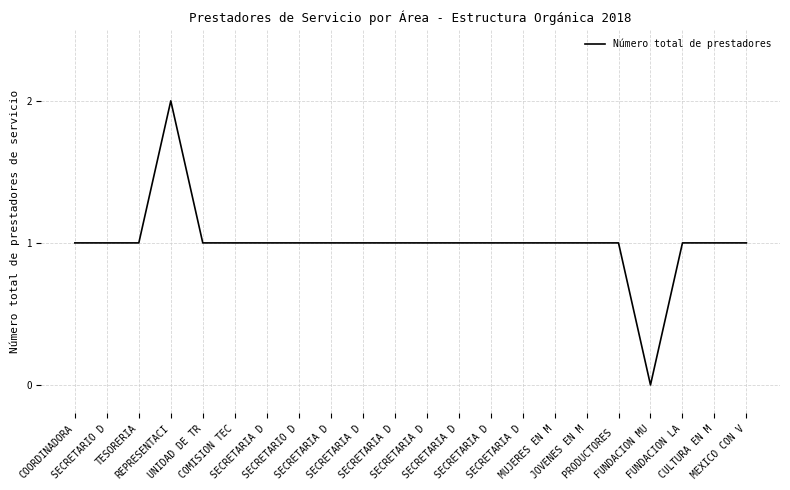

List the labels in order of value, smallest first.

FUNDACION MU, COORDINADORA, SECRETARIO D, TESORERIA, UNIDAD DE TR, COMISION TEC, SECRETARIA D, SECRETARIO D, SECRETARIA D, SECRETARIA D, SECRETARIA D, SECRETARIA D, SECRETARIA D, SECRETARIA D, SECRETARIA D, MUJERES EN M, JOVENES EN M, PRODUCTORES , FUNDACION LA, CULTURA EN M, MEXICO CON V, REPRESENTACI